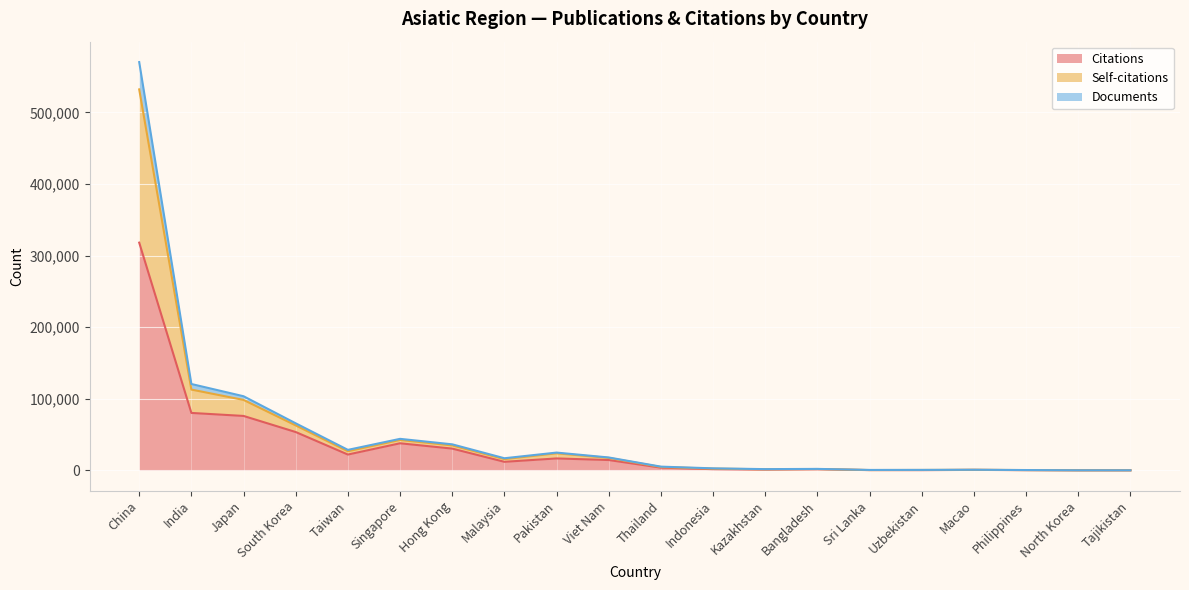

True or false: Citations and Self-citations intersect in this chart.

False